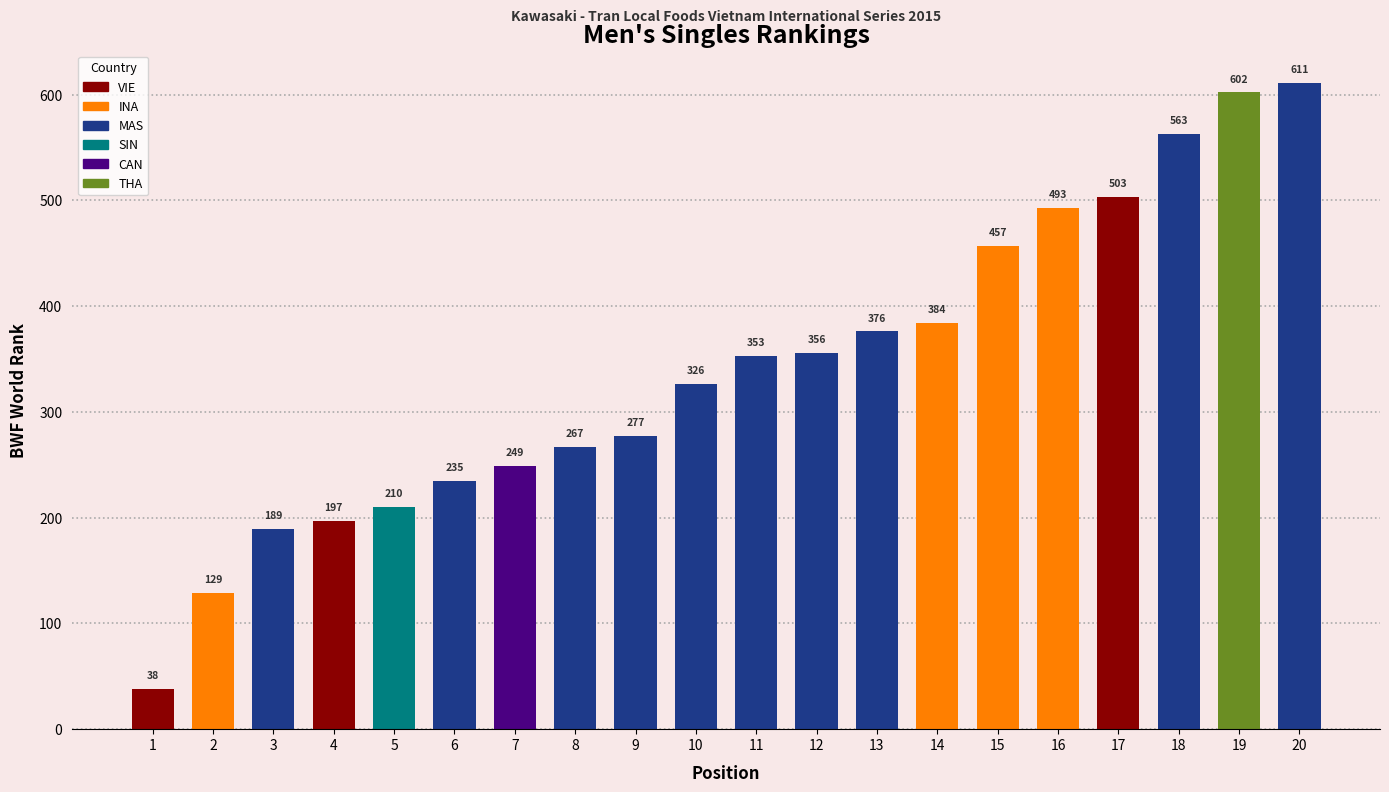

How many values are below 353?

10